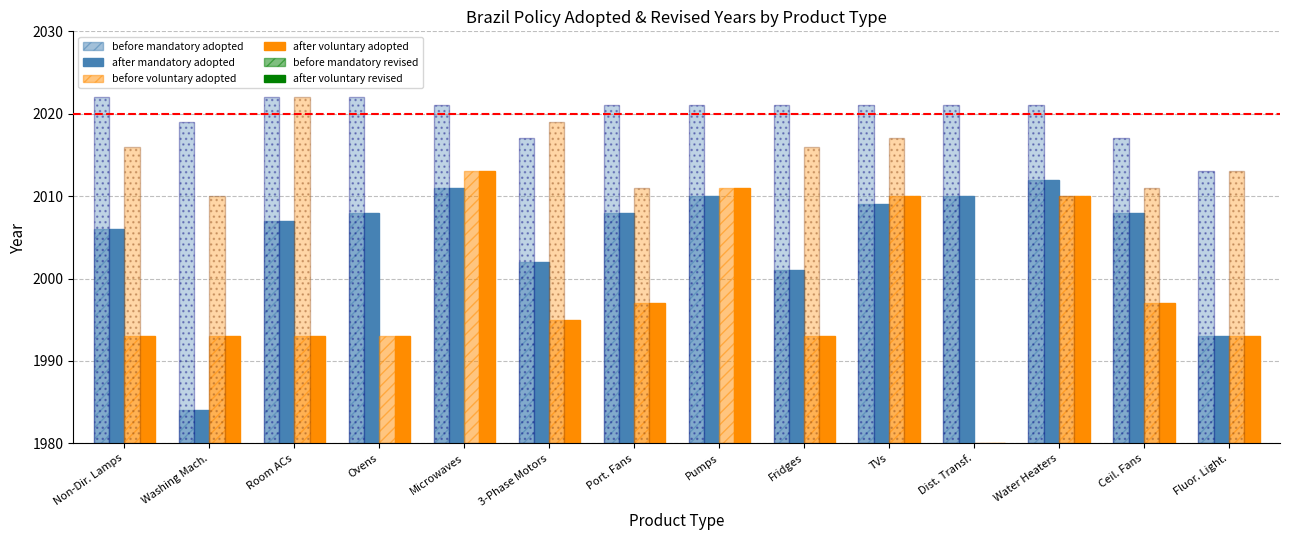

What position from the right is Pumps?

7